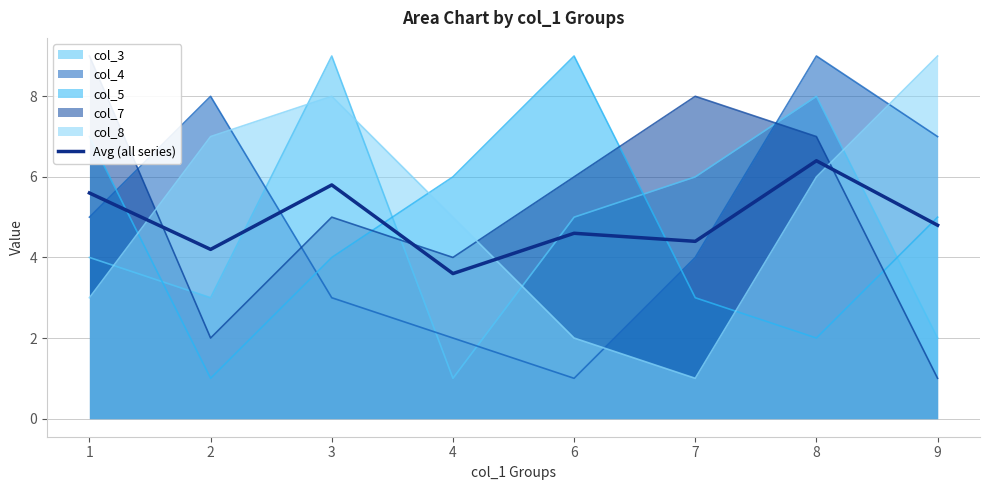

The chart shows a value of 4.2 at 2. True or false?

True